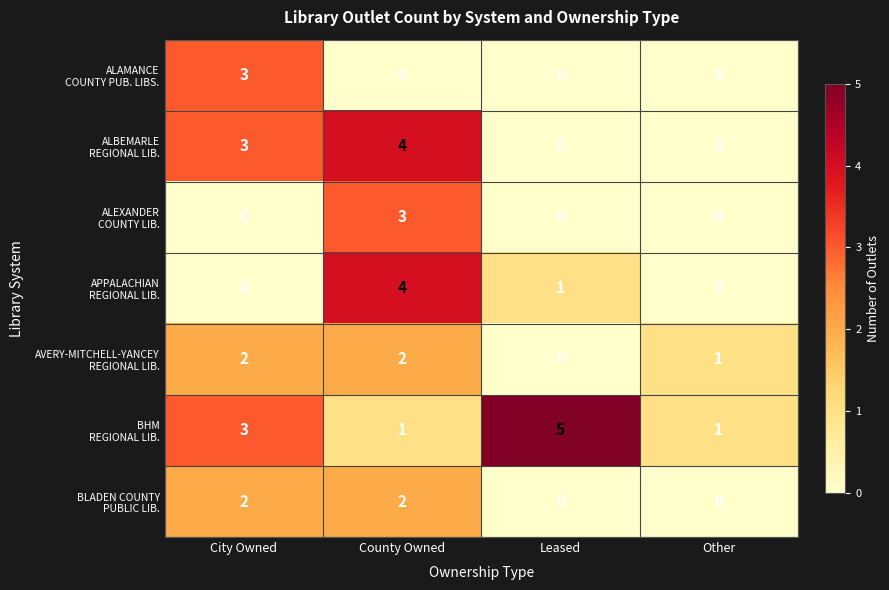

At how many categories does at least one series exceed 0?

4